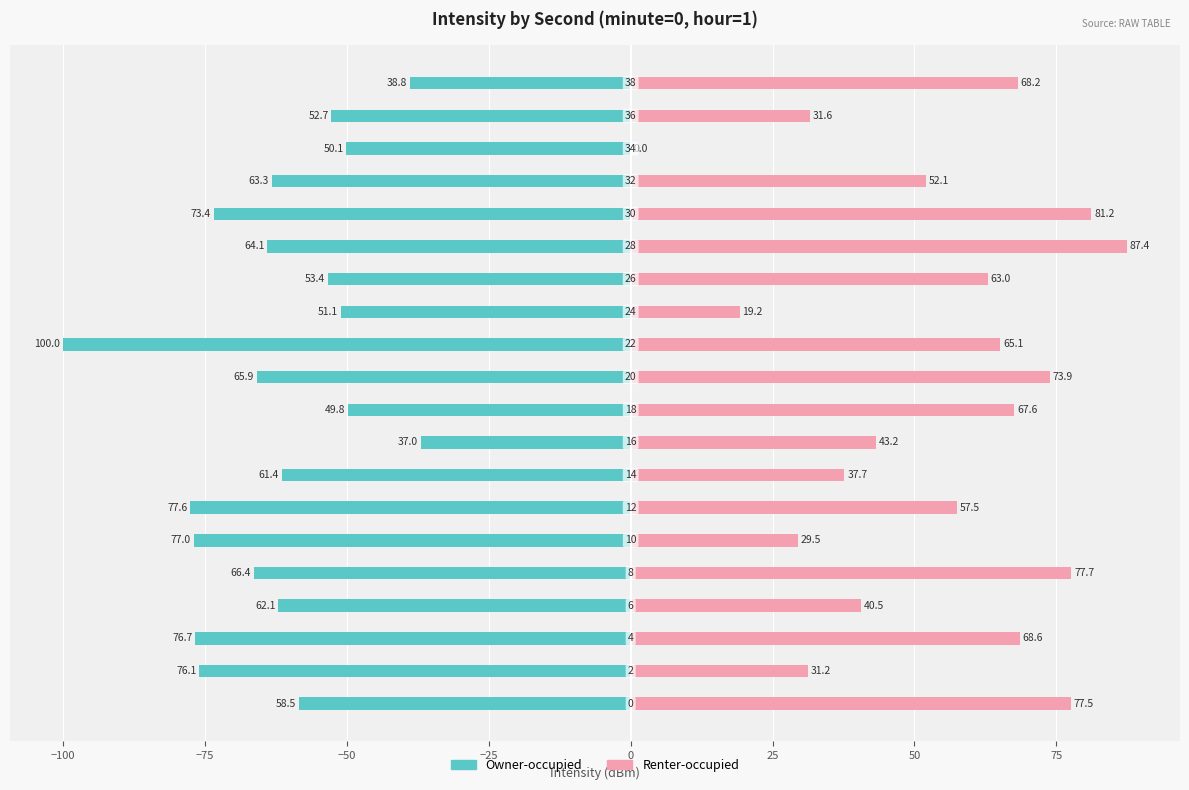

Which series changed the most between −100 and 75?

Owner-occupied